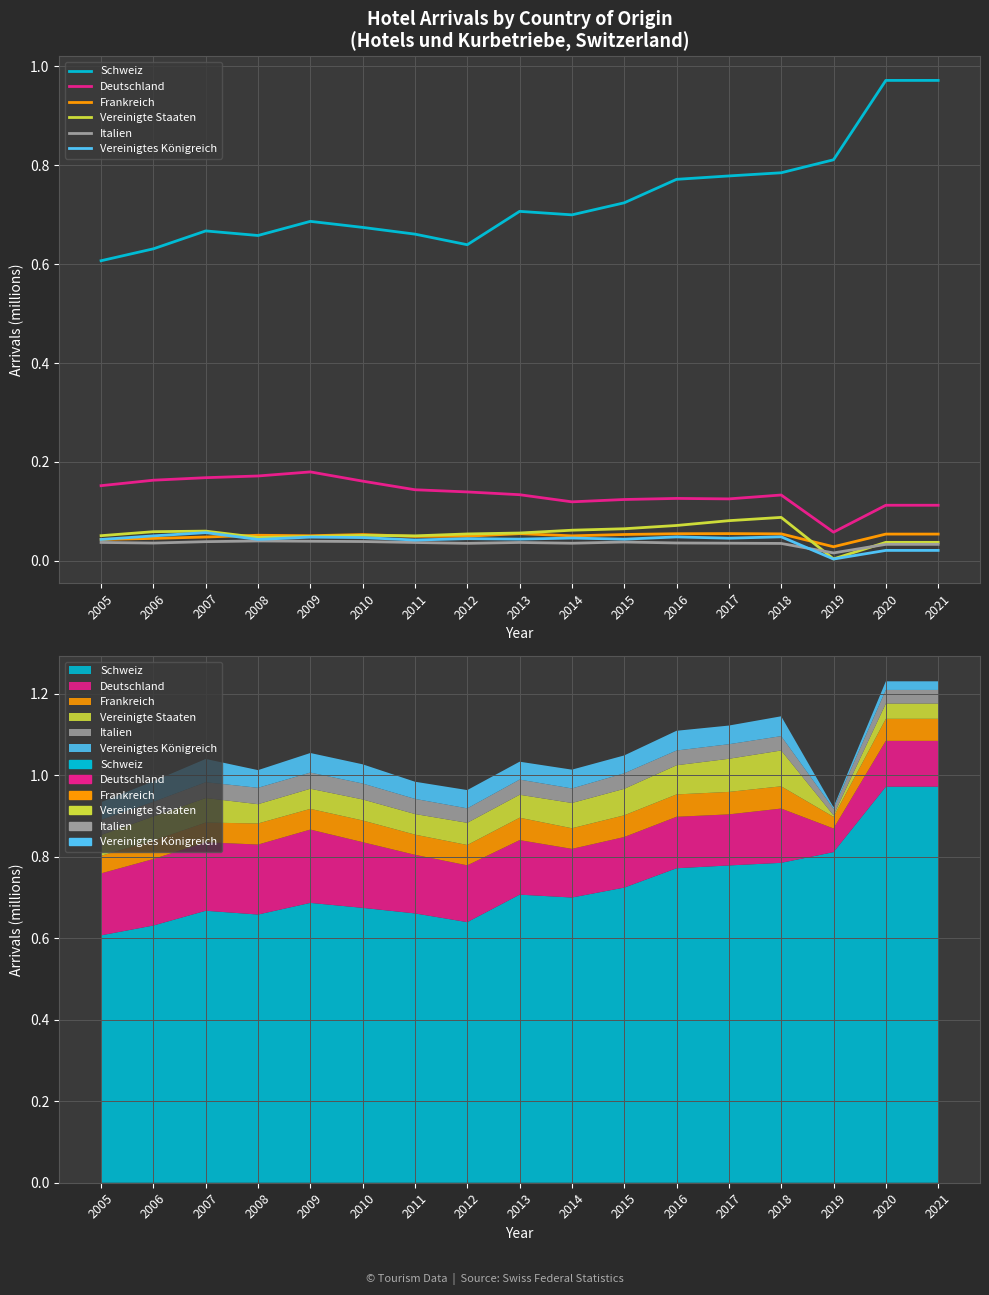

True or false: Schweiz and Italien cross at least once.

False